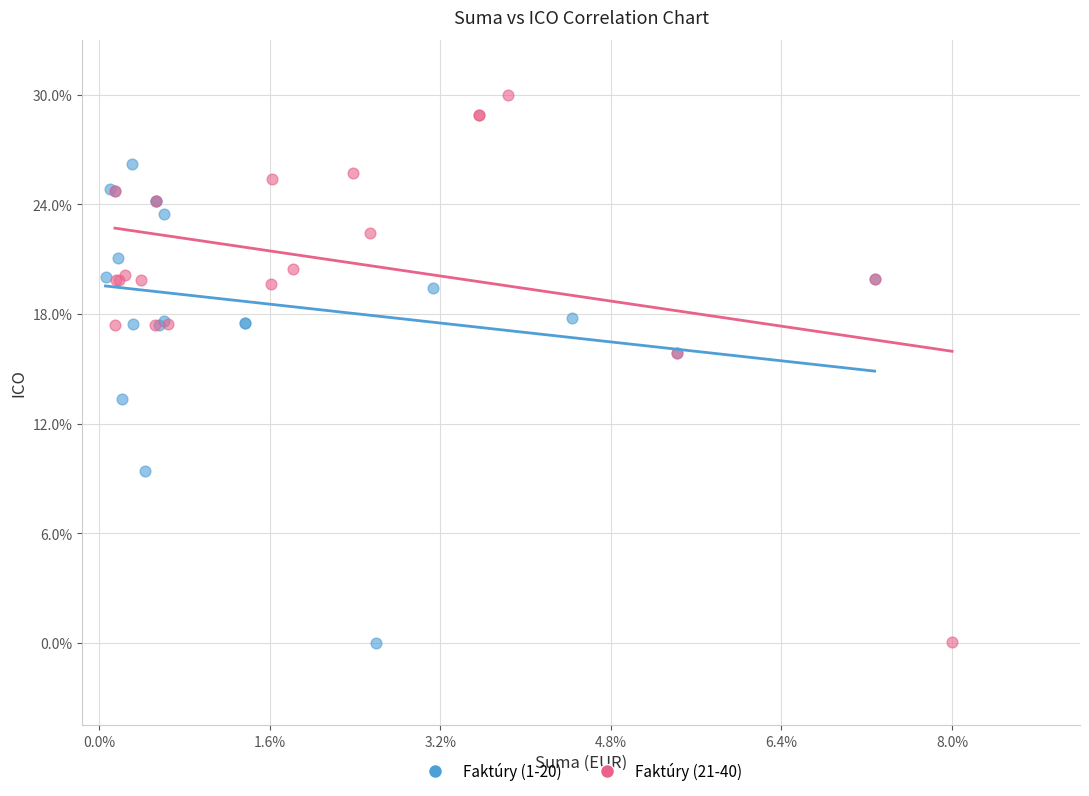

What are all the series names shown in the legend?

Faktúry (1-20), Faktúry (21-40)